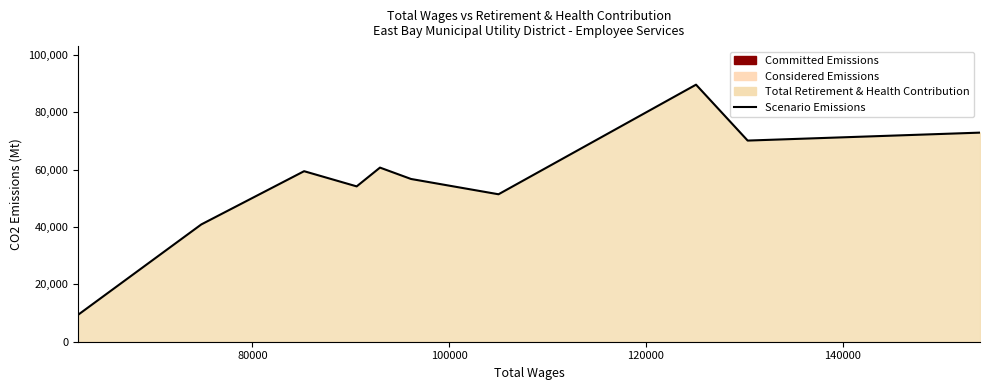

What is the greatest value displayed?

89675